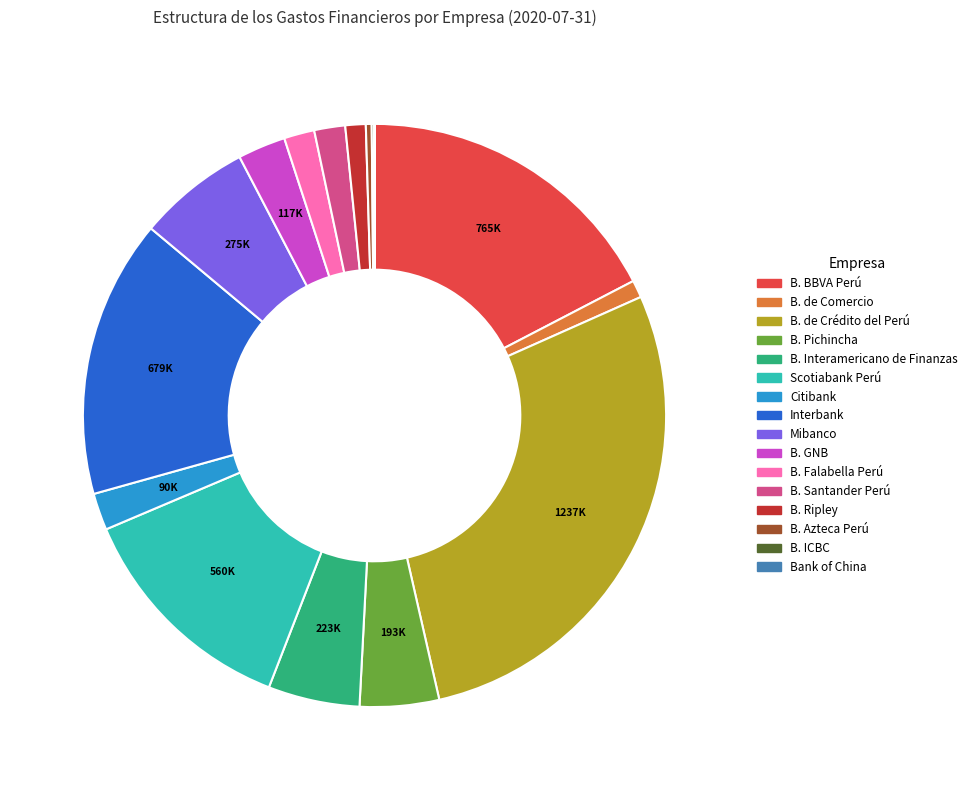

The B. Pichincha slice represents 4% of the pie. True or false?

True